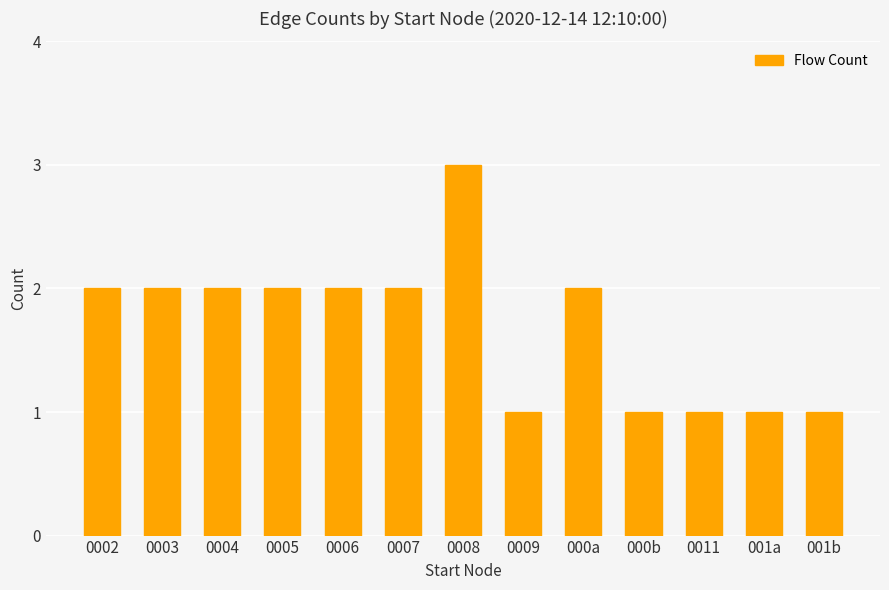

What is the smallest value displayed?

1